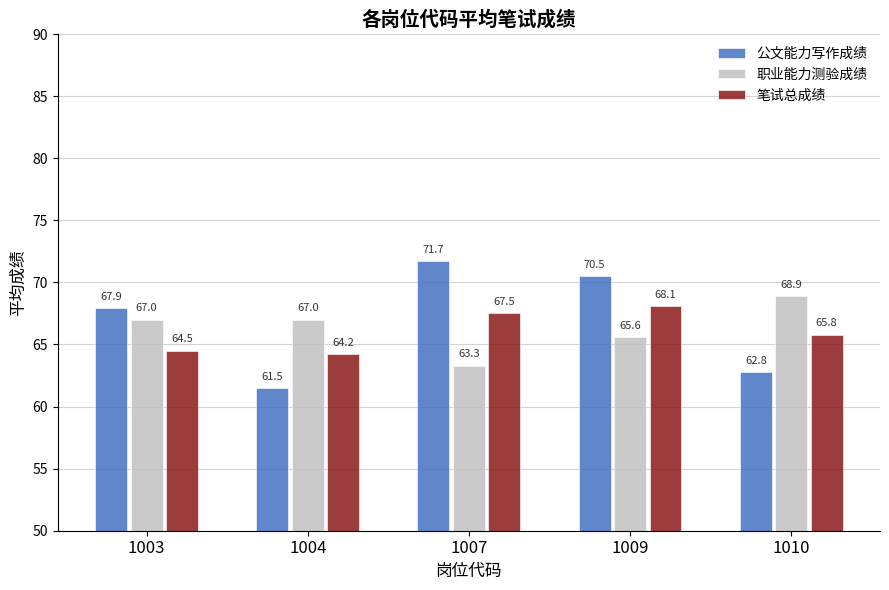

How many bars are there in each group?

3